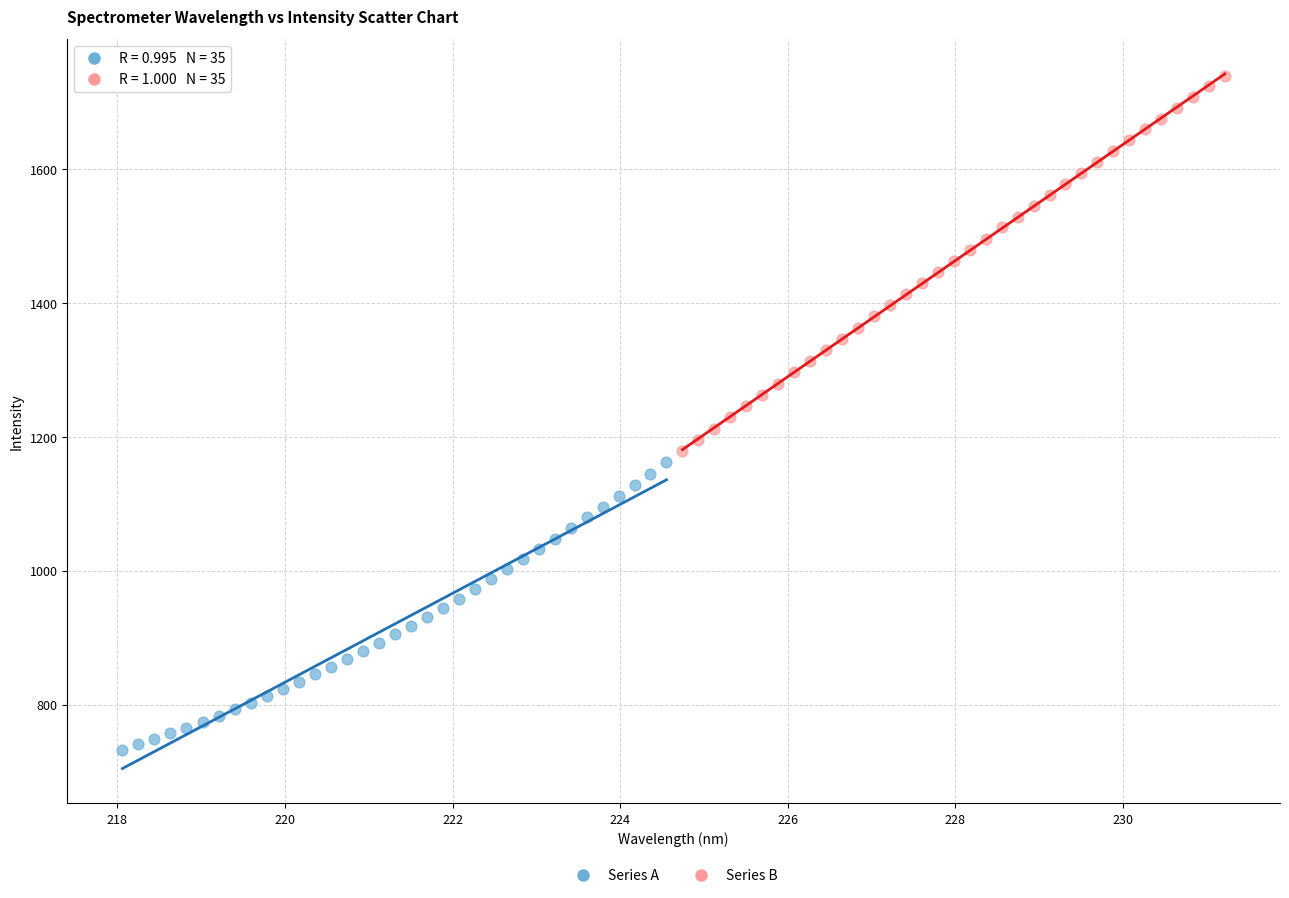

Which series reaches the minimum Y coordinate?

Series A